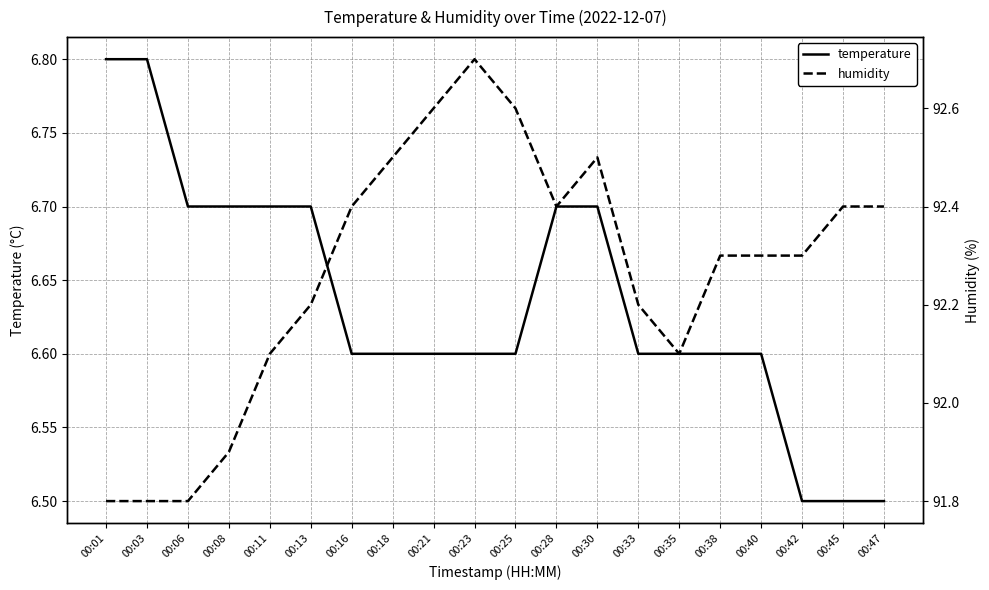

Reading right to left, what are all the values shown in this chart?

temperature: 6.5	6.5	6.5	6.6	6.6	6.6	6.6	6.7	6.7	6.6	6.6	6.6	6.6	6.6	6.7	6.7	6.7	6.7	6.8	6.8
humidity: 92.4	92.4	92.3	92.3	92.3	92.1	92.2	92.5	92.4	92.6	92.7	92.6	92.5	92.4	92.2	92.1	91.9	91.8	91.8	91.8